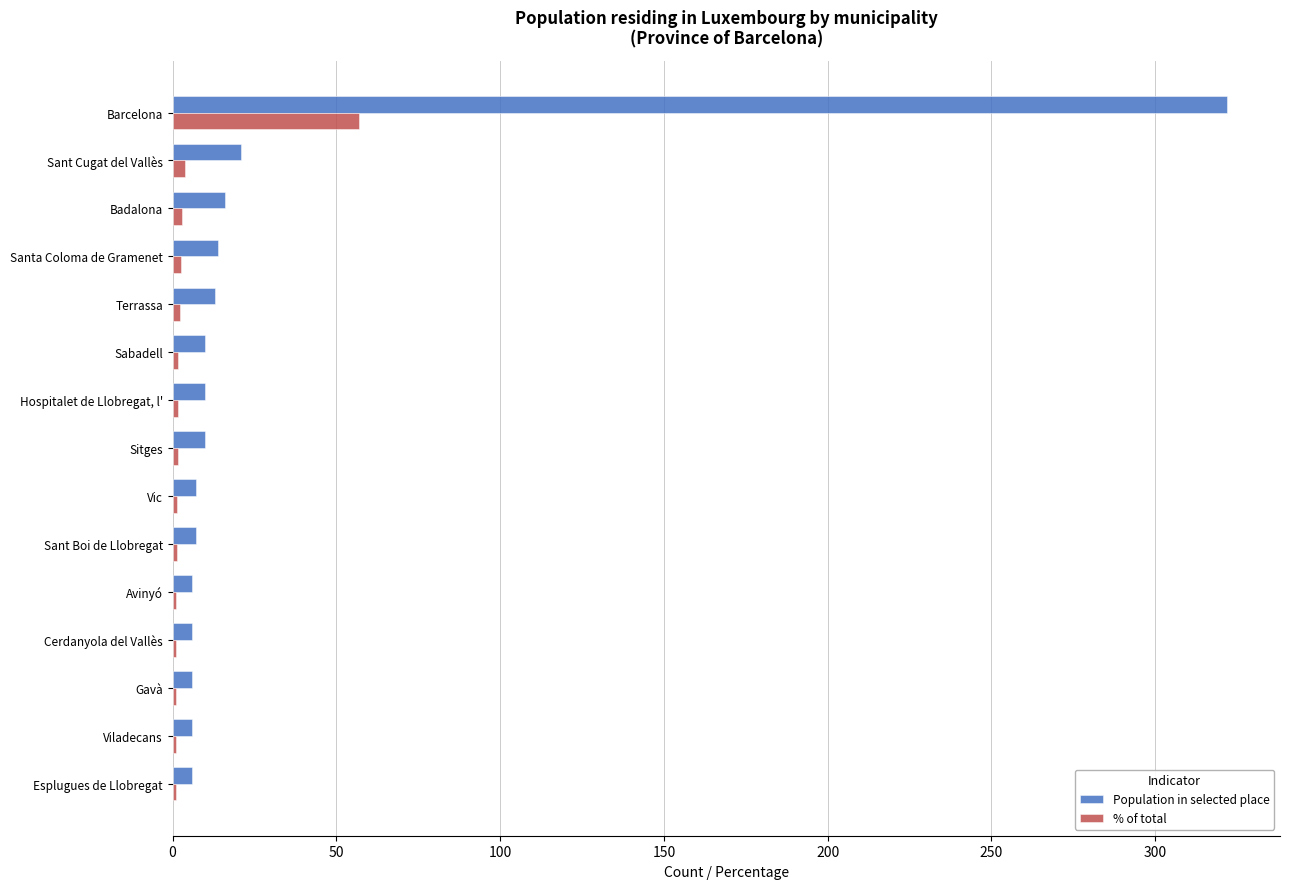

What is the sum of all % of total values?

81.3